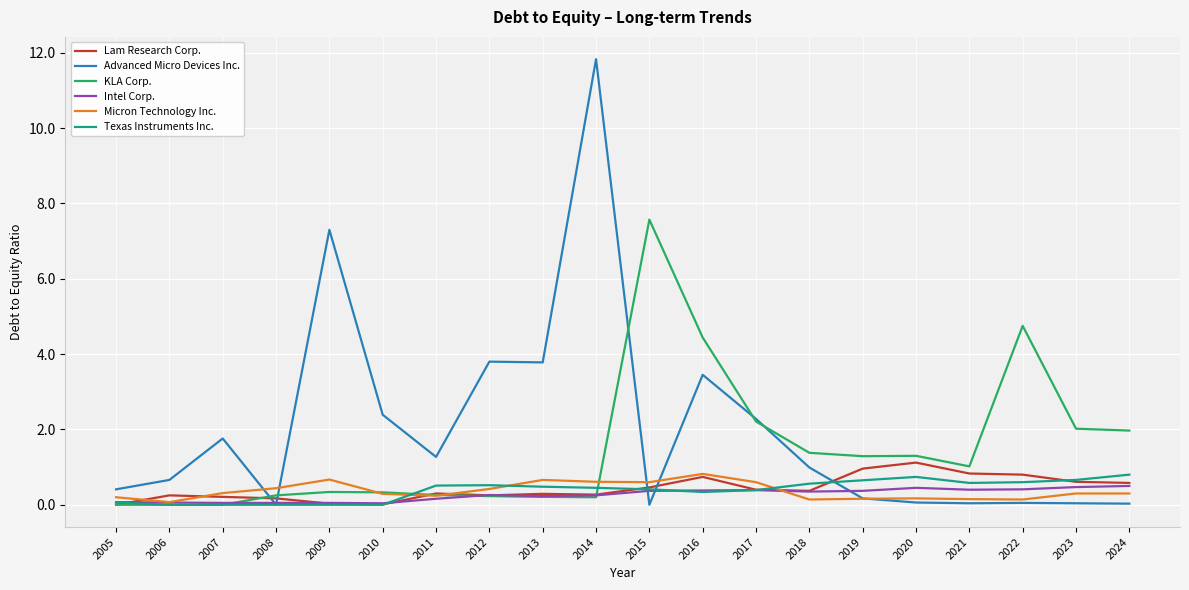

Which series has the largest total across all categories?

Advanced Micro Devices Inc.